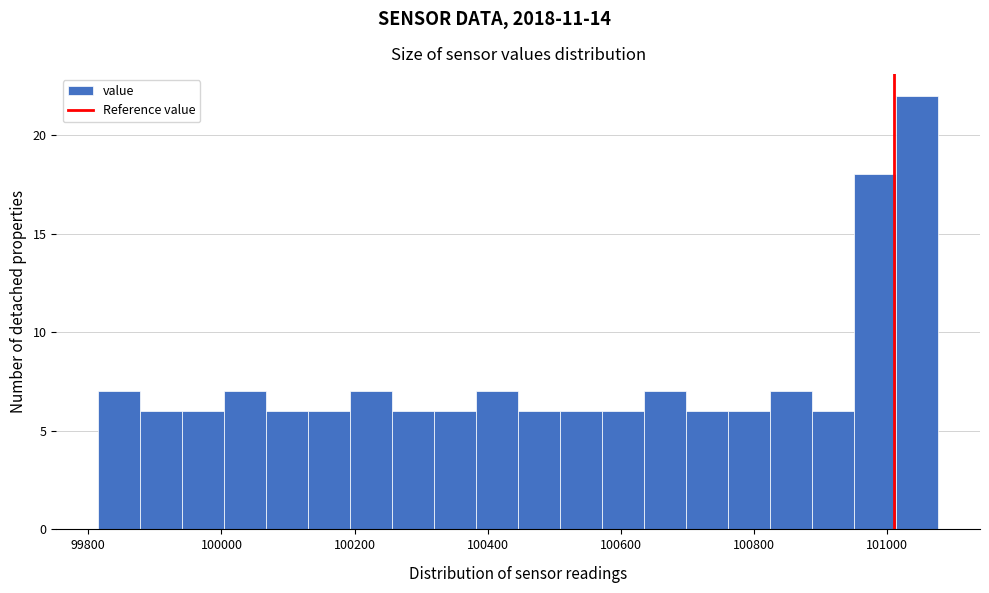

Read against the x-axis, roughly where is the centre of the tallest bar?

101040